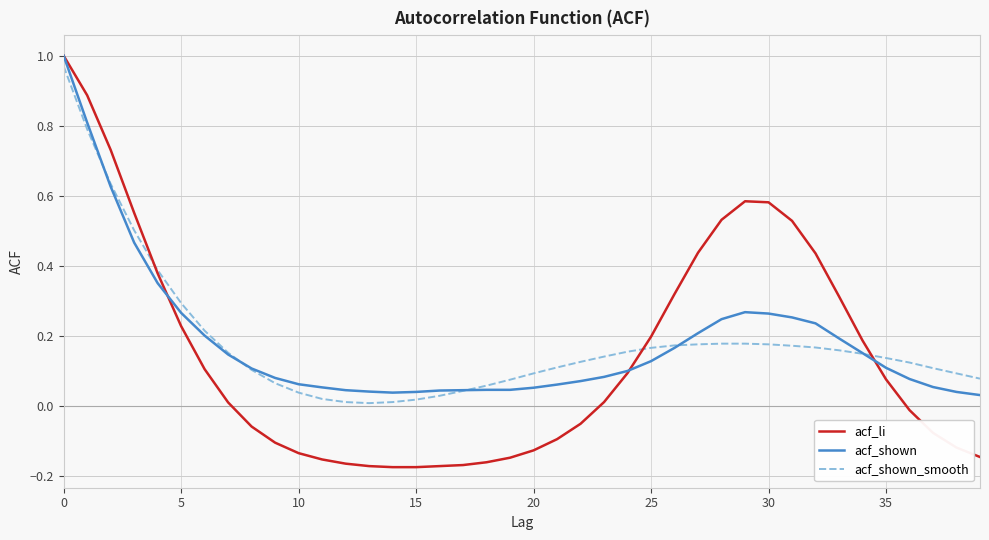

How many values in the acf_li series are below 0?

19